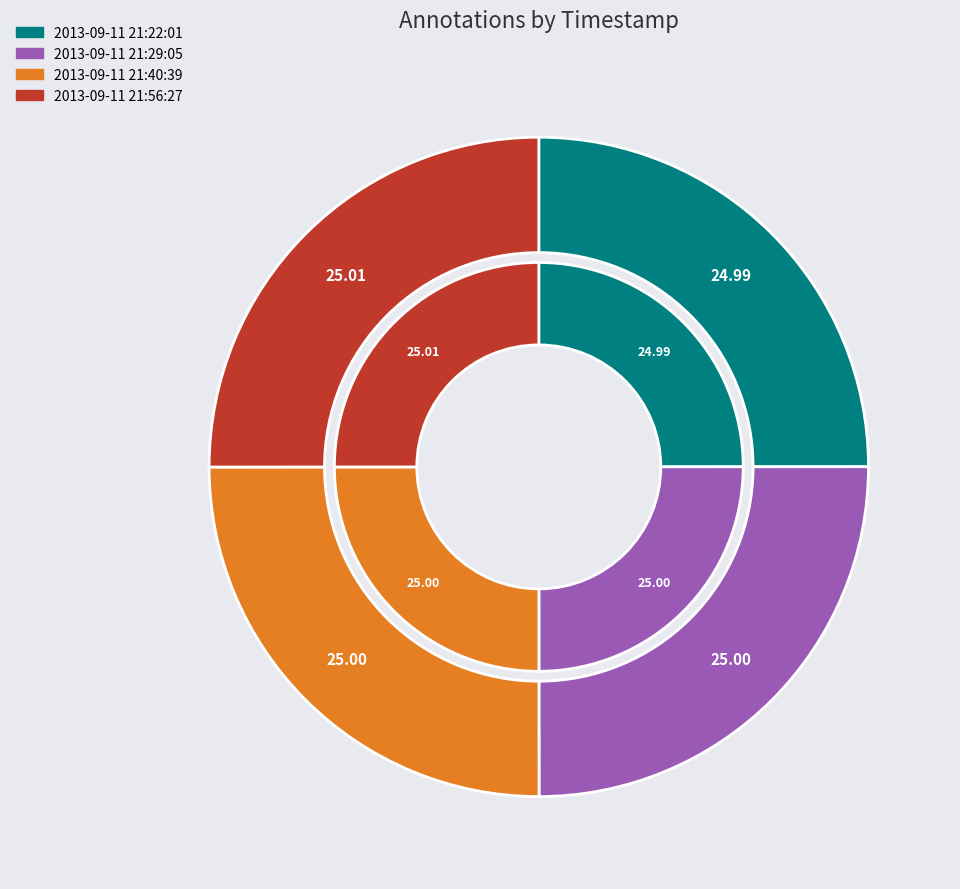

Rank the categories by value from lowest to highest.

2013-09-11 21:22:01, 2013-09-11 21:29:05, 2013-09-11 21:40:39, 2013-09-11 21:56:27